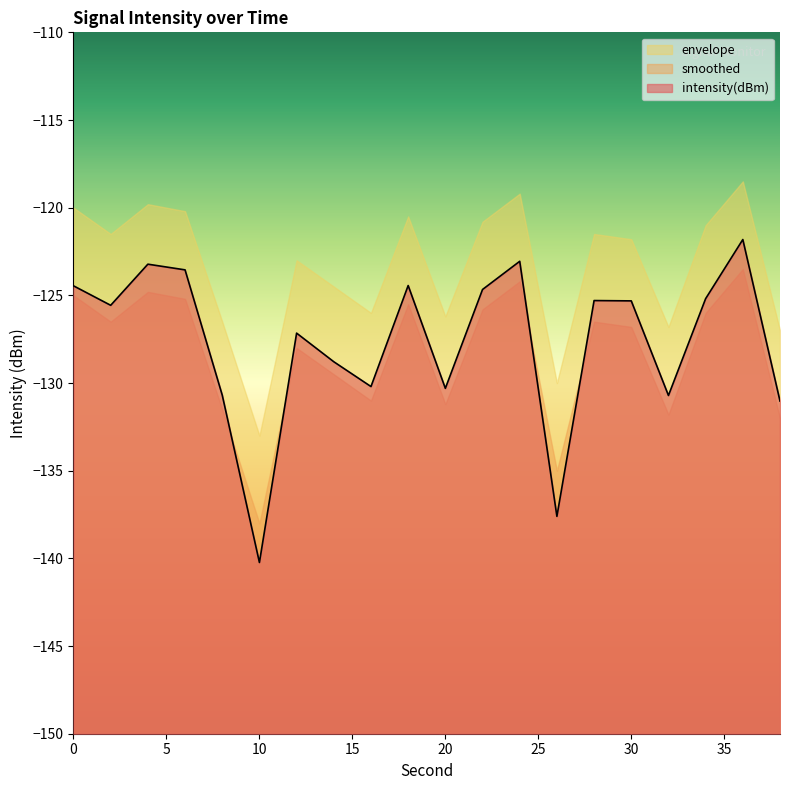

What is the maximum value for intensity(dBm)?

-121.8